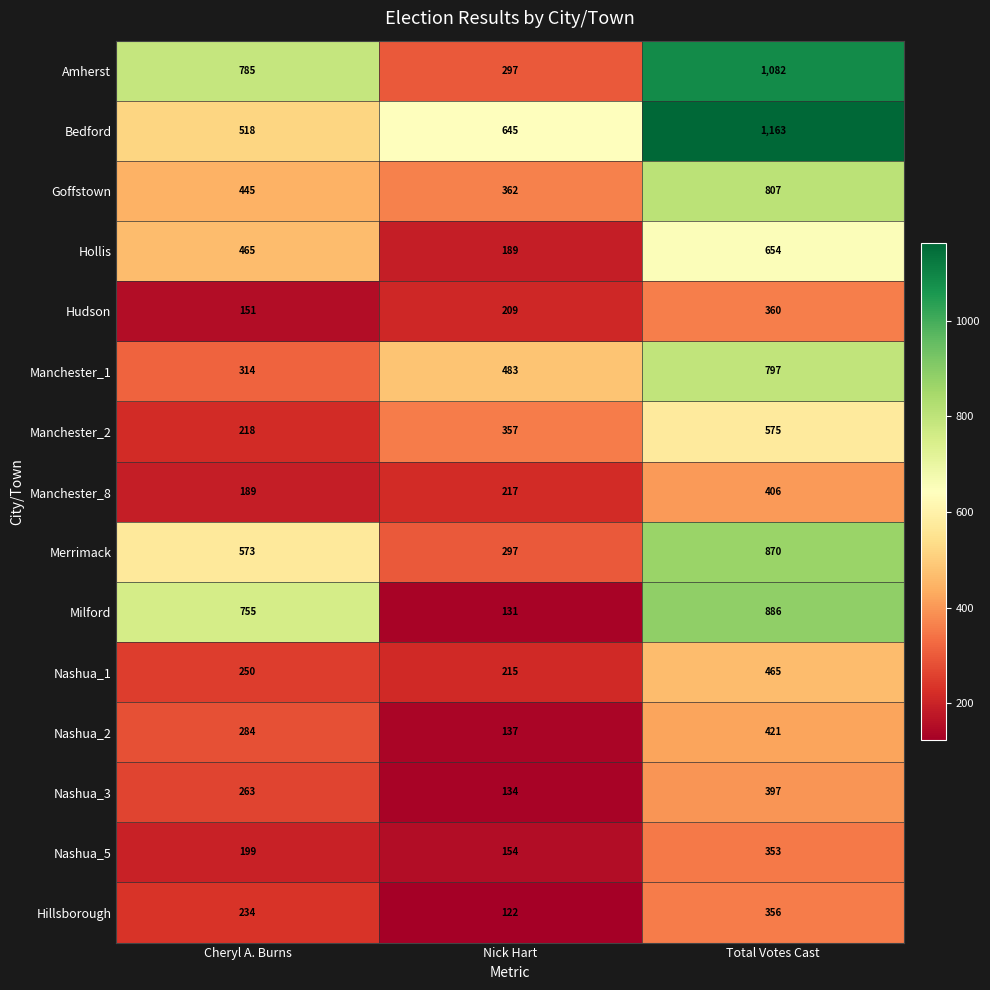

Is it true that Manchester_8 equals 406 at Total Votes Cast?

True